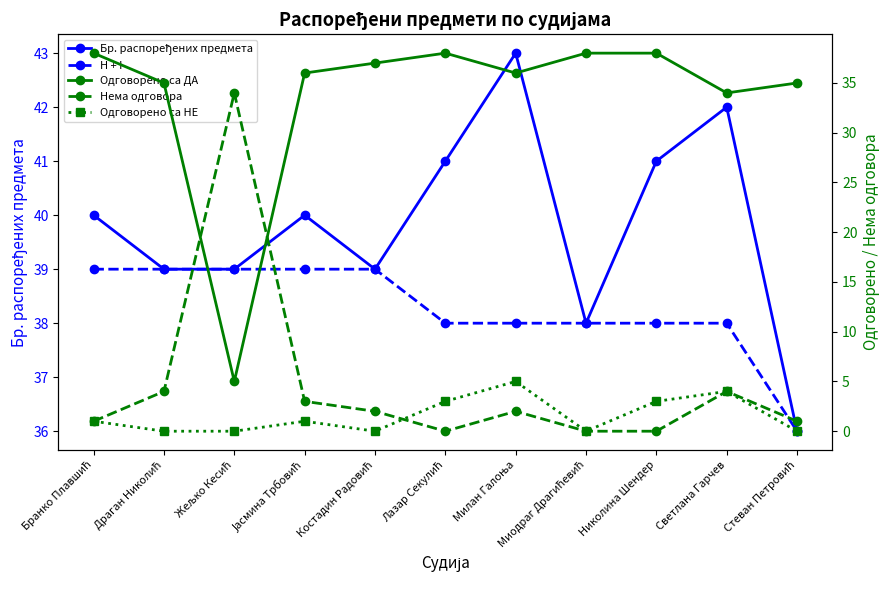

Reading left to right, extract all data points from this chart.

Бр. распоређених предмета: 40	39	39	40	39	41	43	38	41	42	36
H + I: 39	39	39	39	39	38	38	38	38	38	36
Одговорено са ДА: 38	35	5	36	37	38	36	38	38	34	35
Нема одговора: 1	4	34	3	2	0	2	0	0	4	1
Одговорено са НЕ: 1	0	0	1	0	3	5	0	3	4	0